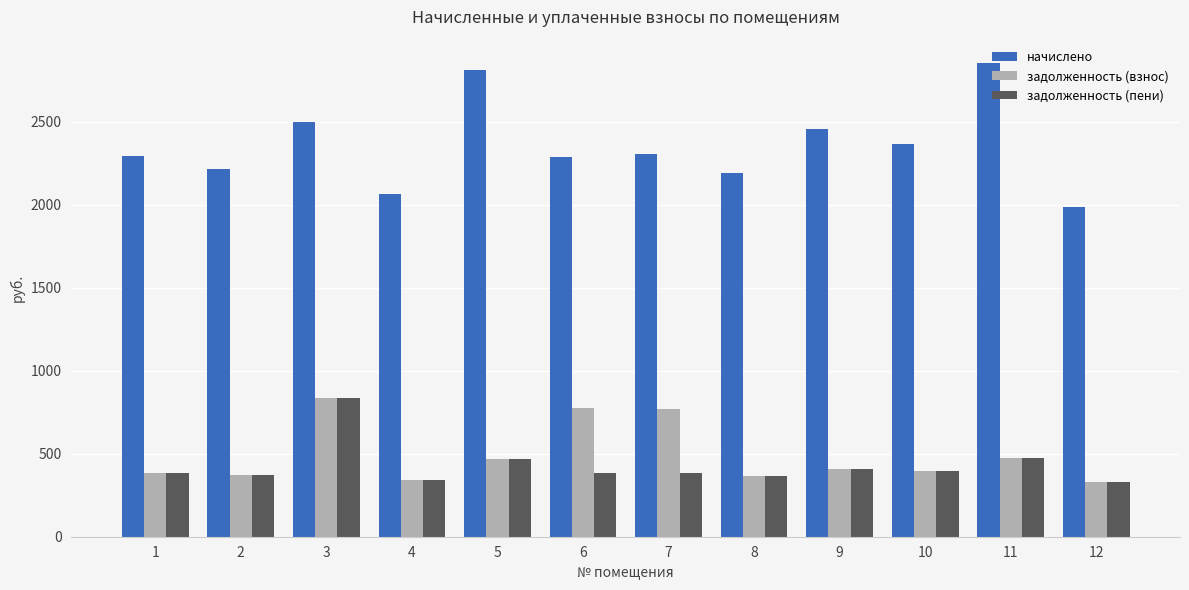

What is the minimum value for задолженность (взнос)?

331.3